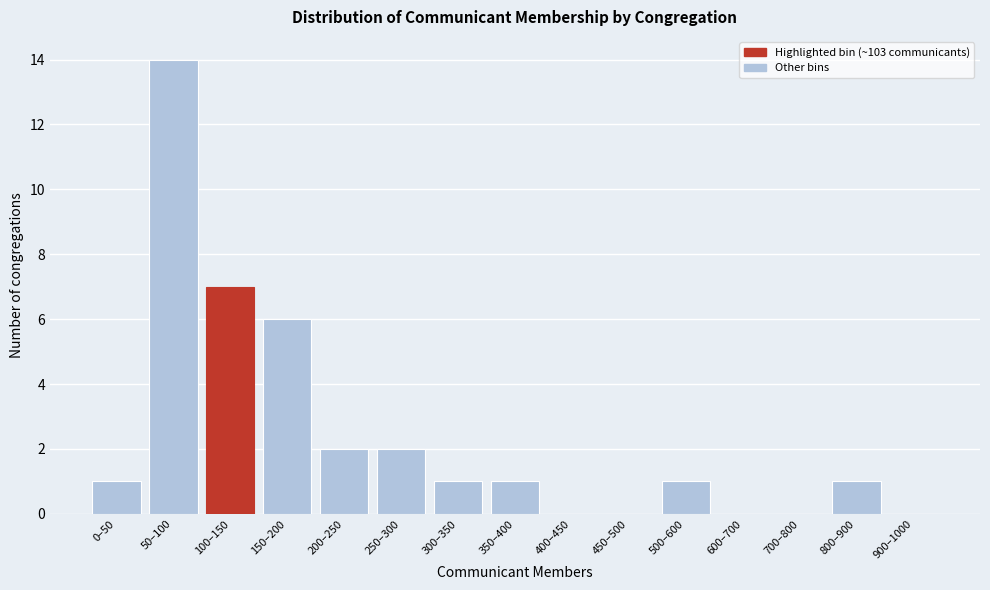

Reading right to left, list all the values displayed in this chart.

900–1000=0	800–900=1	700–800=0	600–700=0	500–600=1	450–500=0	400–450=0	350–400=1	300–350=1	250–300=2	200–250=2	150–200=6	100–150=7	50–100=14	0–50=1